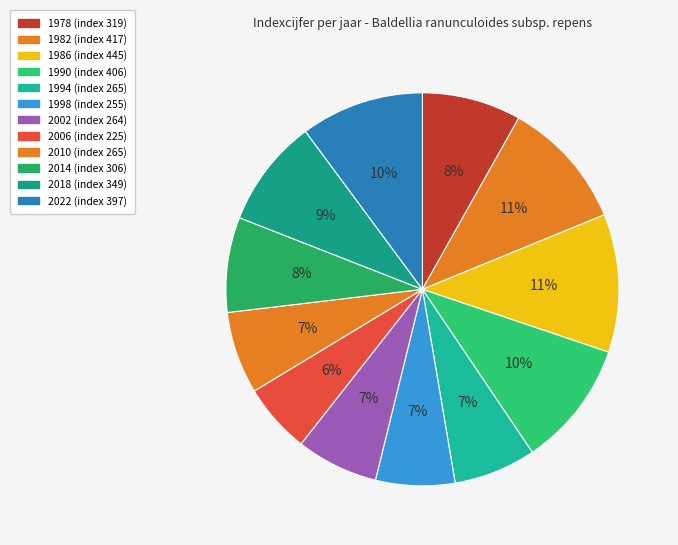

Combined, do 2010 and 2014 account for over 50%?

No